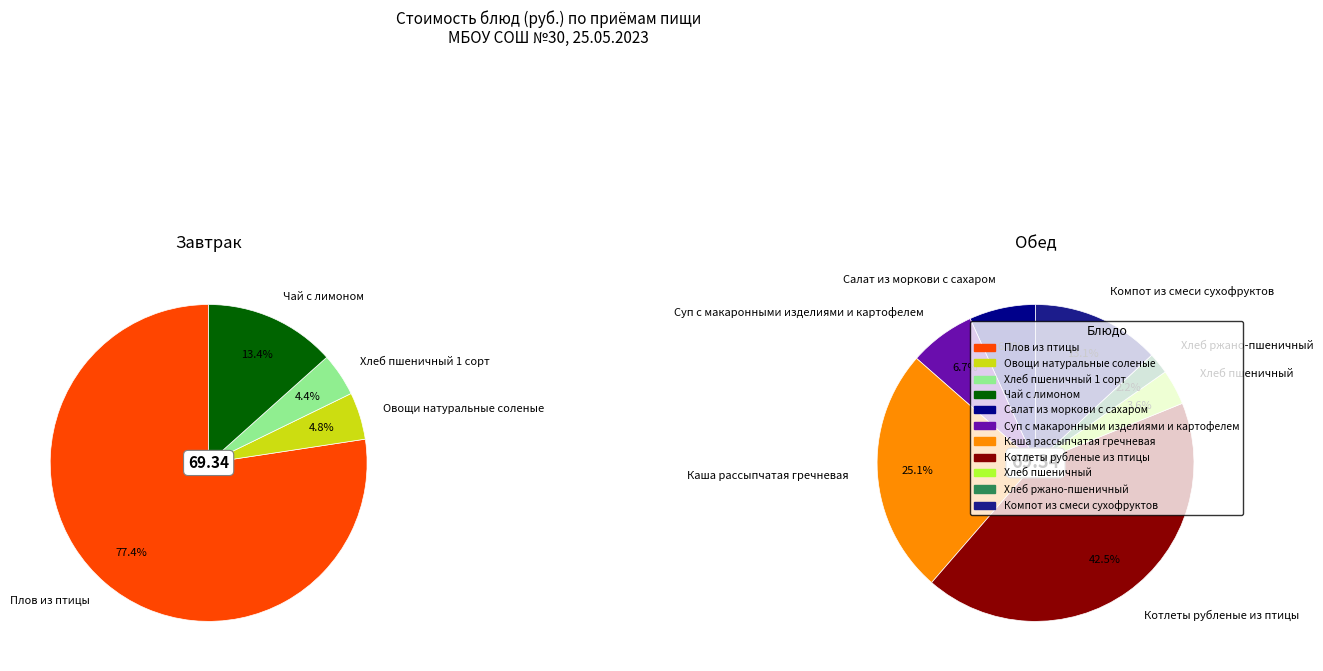

Which slice is the smallest?

Хлеб ржано-пшеничный